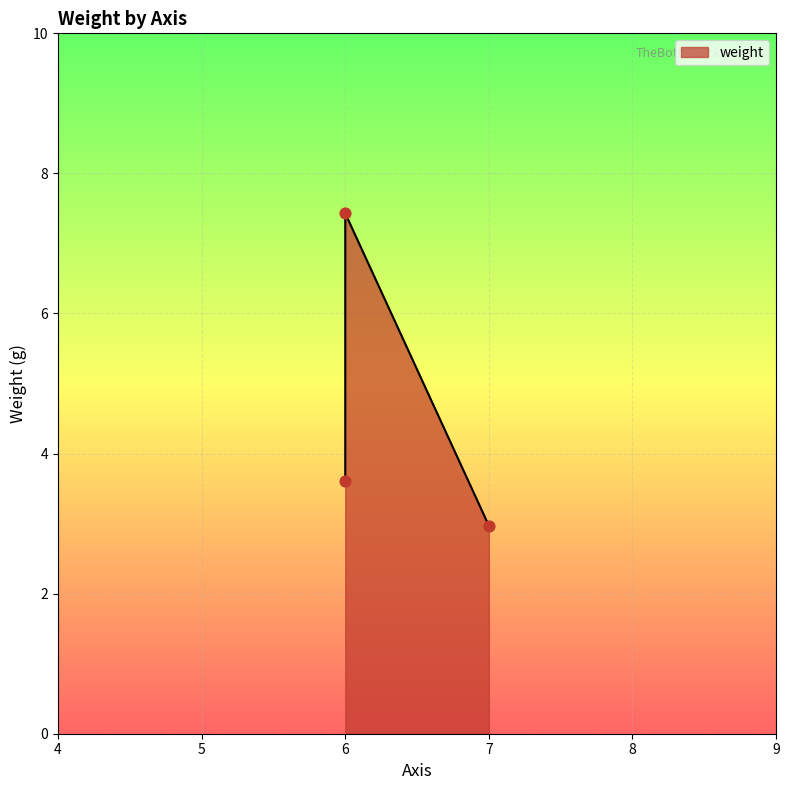

Approximately how many times larger is the value at 6 compared to 7?

1.2